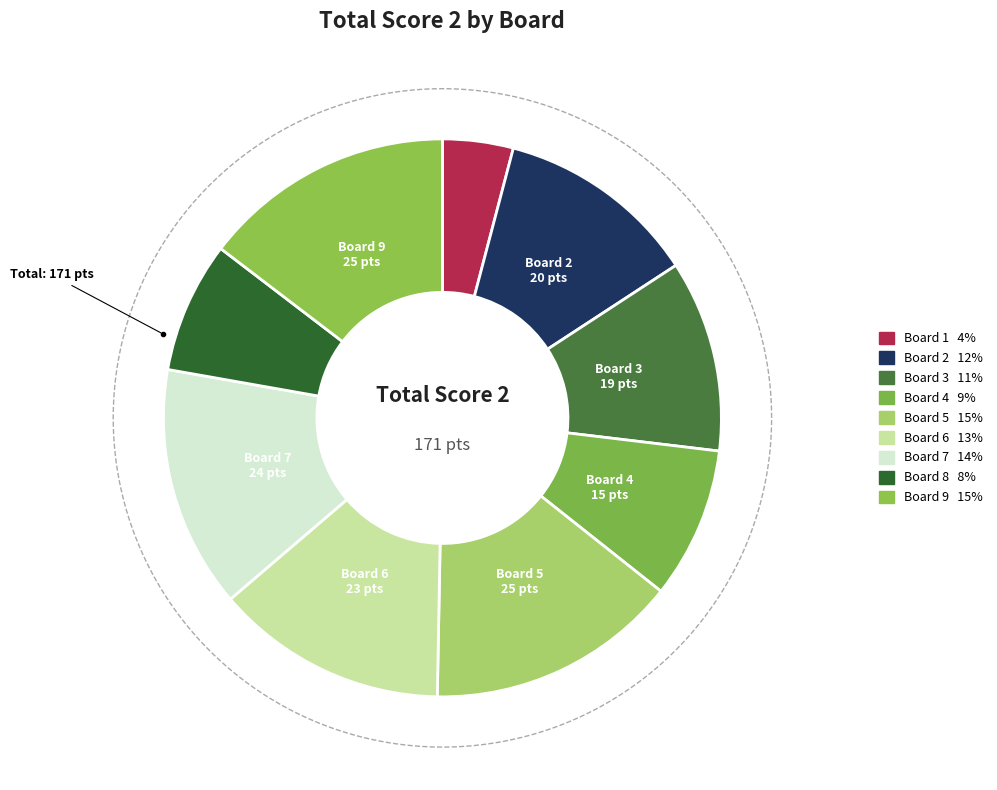

The 9 slice represents 24% of the pie. True or false?

False